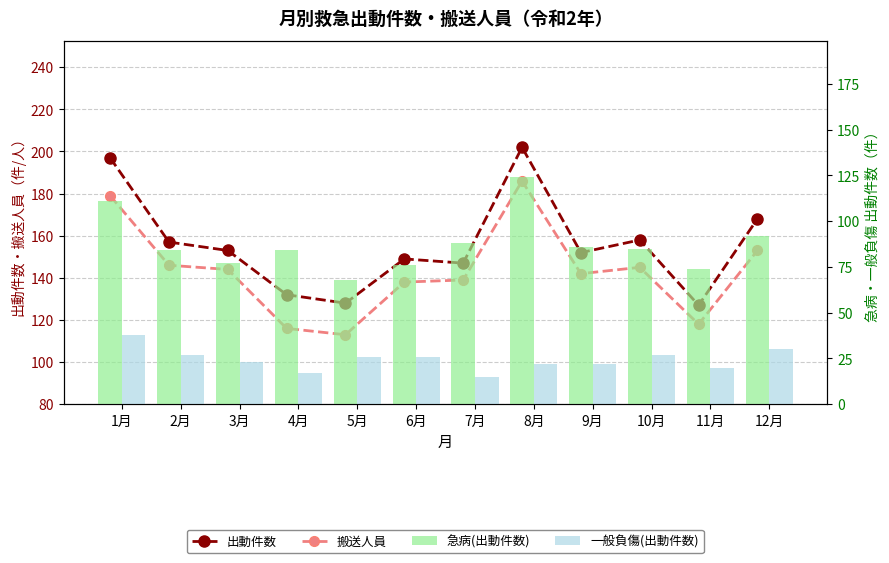

Reading left to right, transcribe all the data shown in this chart.

出動件数: 197	157	153	132	128	149	147	202	152	158	127	168
搬送人員: 179	146	144	116	113	138	139	186	142	145	118	153
急病(出動件数): 111	84	77	84	68	76	88	124	86	85	74	92
一般負傷(出動件数): 38	27	23	17	26	26	15	22	22	27	20	30